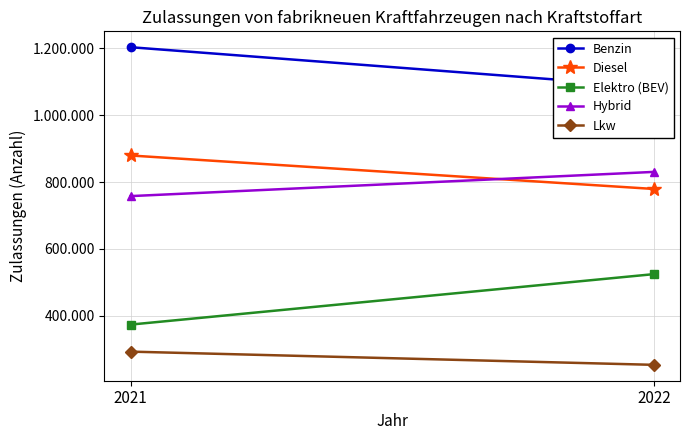

What is the smallest value displayed?

253894